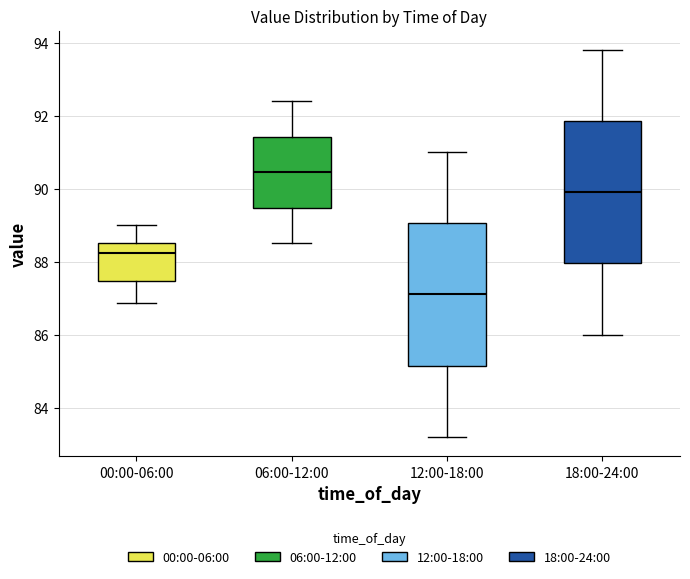

Which box's median line is the highest?

06:00-12:00